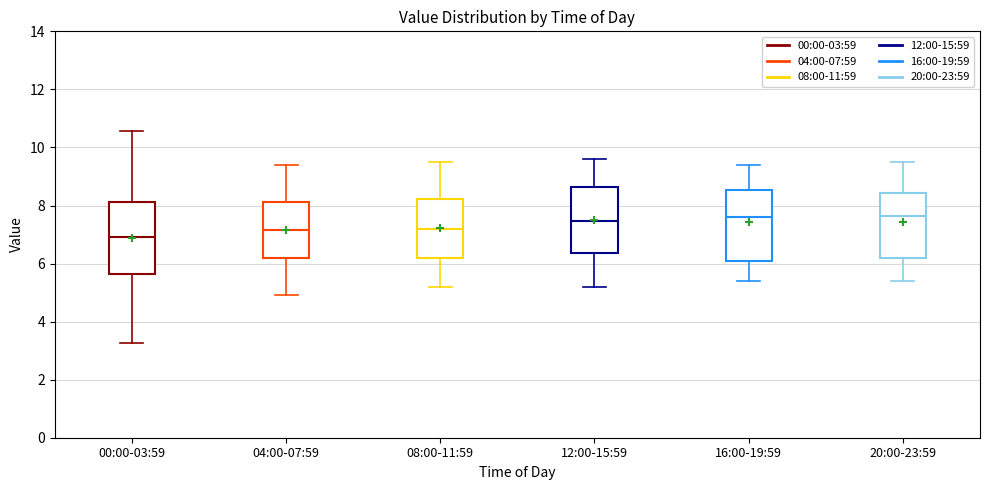

Reading left to right, transcribe this box plot: for each box, give where its median line is, the range the box spans, and where its two whiskers end, as read against the y-axis. The values are not printed on the chart, so give them approximately, as read against the axis.

00:00-03:59: median 7.0, box 5.6 to 8.2, whiskers 3.2 to 10.6
04:00-07:59: median 7.2, box 6.2 to 8.2, whiskers 5.0 to 9.4
08:00-11:59: median 7.2, box 6.2 to 8.2, whiskers 5.2 to 9.6
12:00-15:59: median 7.4, box 6.4 to 8.6, whiskers 5.2 to 9.6
16:00-19:59: median 7.6, box 6.2 to 8.6, whiskers 5.4 to 9.4
20:00-23:59: median 7.6, box 6.2 to 8.4, whiskers 5.4 to 9.6